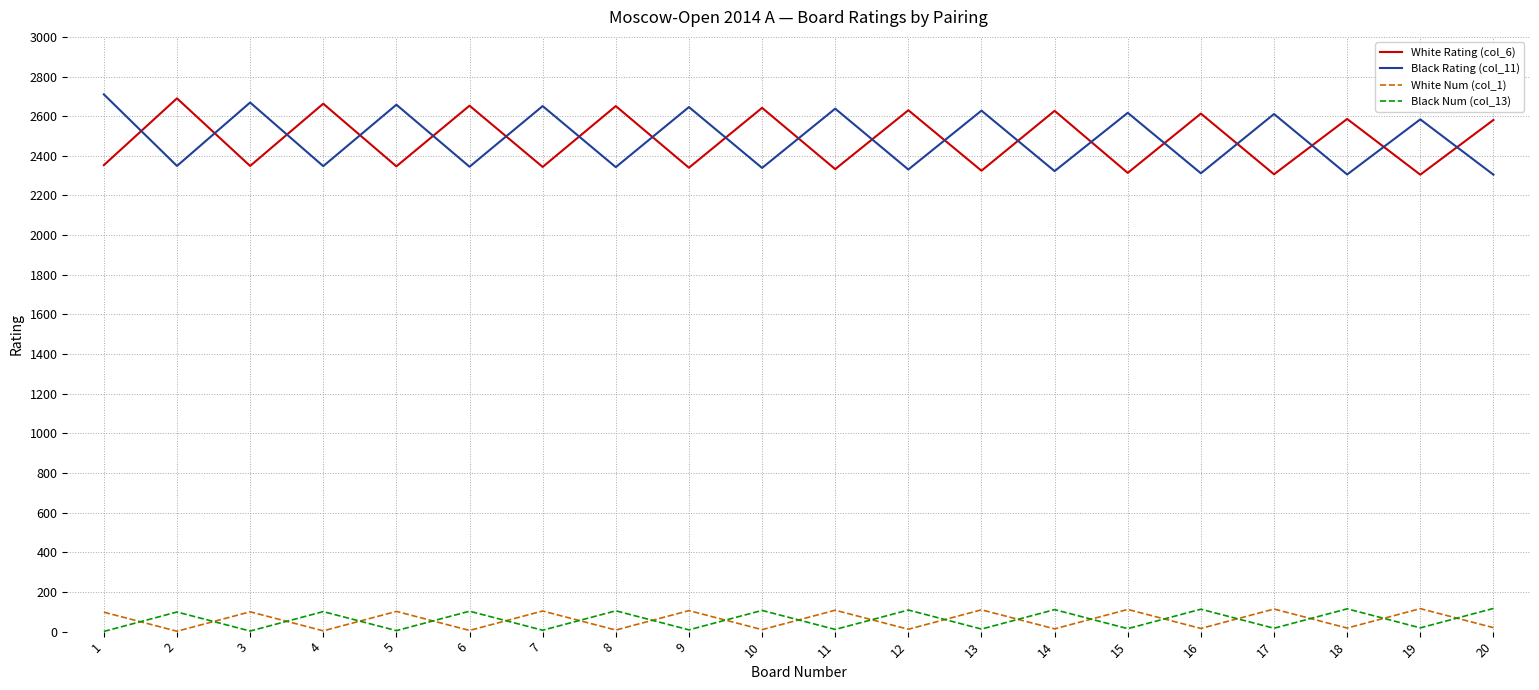

How many categories are shown in the chart?

20